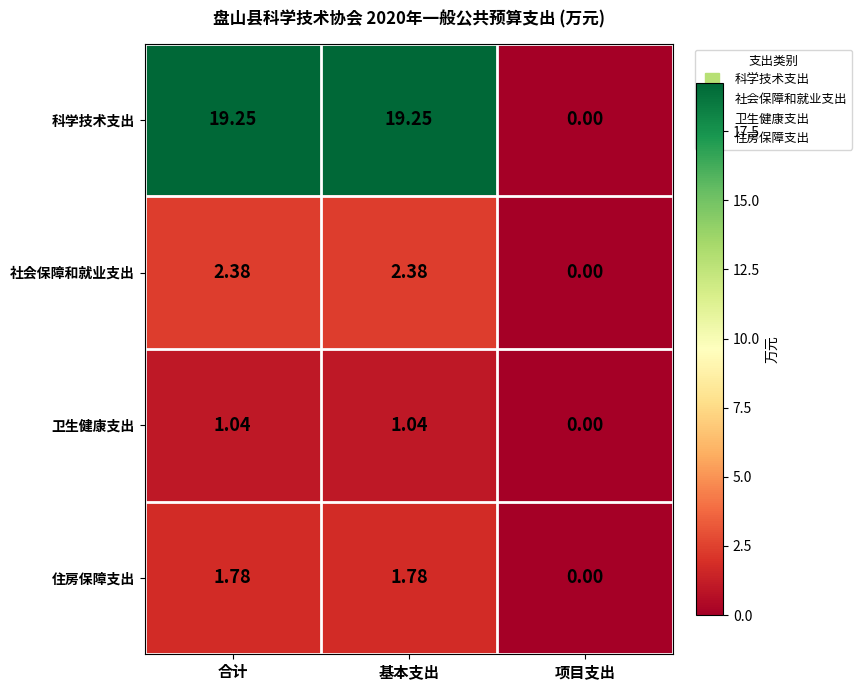

Is the value of 科学技术支出 at 基本支出 greater than the value of 住房保障支出 at 项目支出?

Yes